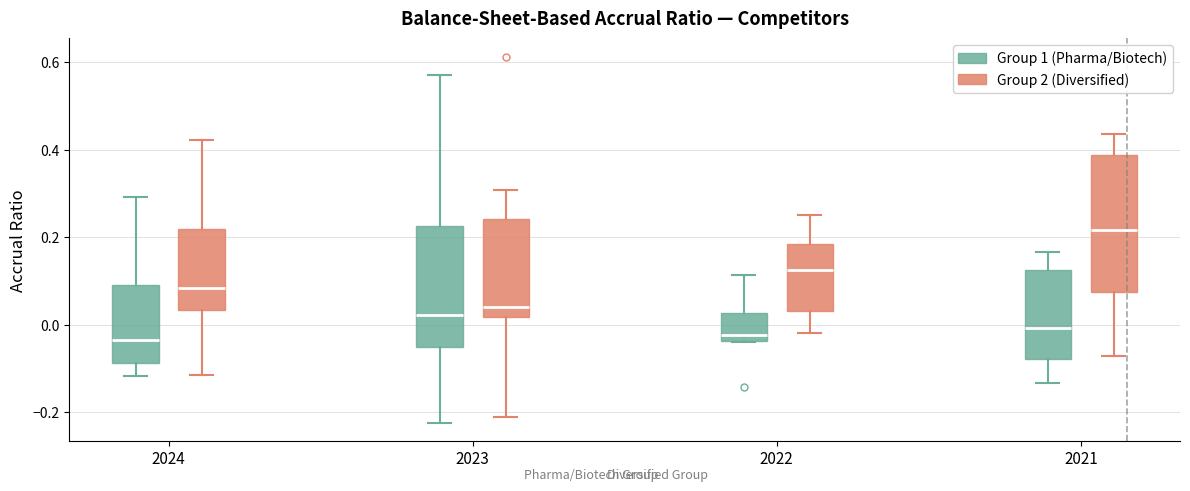

Reading left to right, transcribe this box plot: for each box, give where its median line is, the range the box spans, and where its two whiskers end, as read against the y-axis. The values are not printed on the chart, so give them approximately, as read against the axis.

2024 (Group 1 (Pharma/Biotech)): median -0.04, box -0.08 to 0.10, whiskers -0.12 to 0.30
2024 (Group 2 (Diversified)): median 0.08, box 0.04 to 0.22, whiskers -0.12 to 0.42
2023 (Group 1 (Pharma/Biotech)): median 0.02, box -0.06 to 0.22, whiskers -0.22 to 0.58
2023 (Group 2 (Diversified)): median 0.04, box 0.02 to 0.24, whiskers -0.22 to 0.30
2022 (Group 1 (Pharma/Biotech)): median -0.02, box -0.04 to 0.02, whiskers -0.04 to 0.12
2022 (Group 2 (Diversified)): median 0.12, box 0.04 to 0.18, whiskers -0.02 to 0.24
2021 (Group 1 (Pharma/Biotech)): median 0.00, box -0.08 to 0.12, whiskers -0.14 to 0.16
2021 (Group 2 (Diversified)): median 0.22, box 0.08 to 0.38, whiskers -0.08 to 0.44